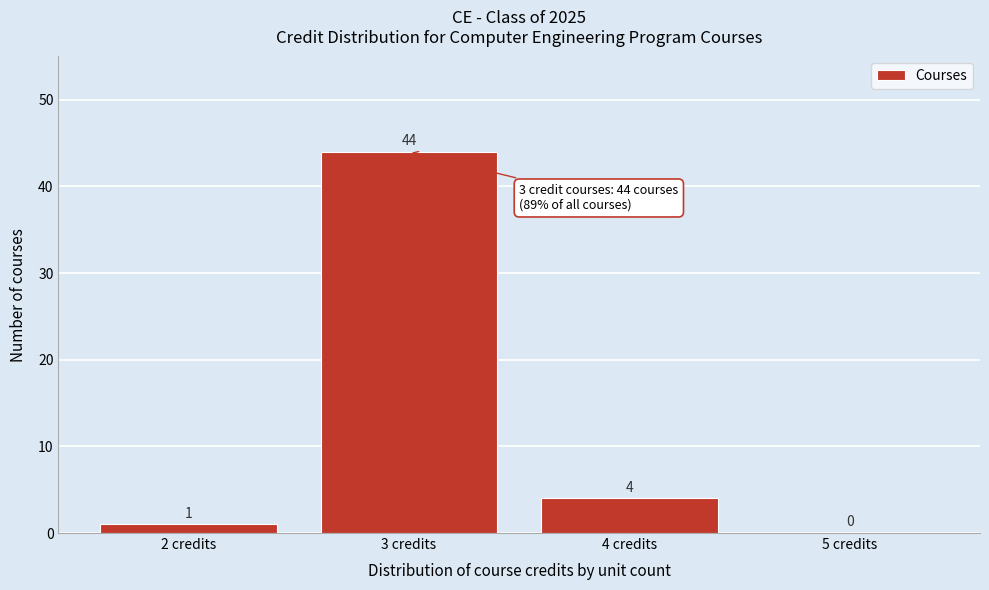

Reading left to right, list all the values displayed in this chart.

2 credits=1	3 credits=44	4 credits=4	5 credits=0